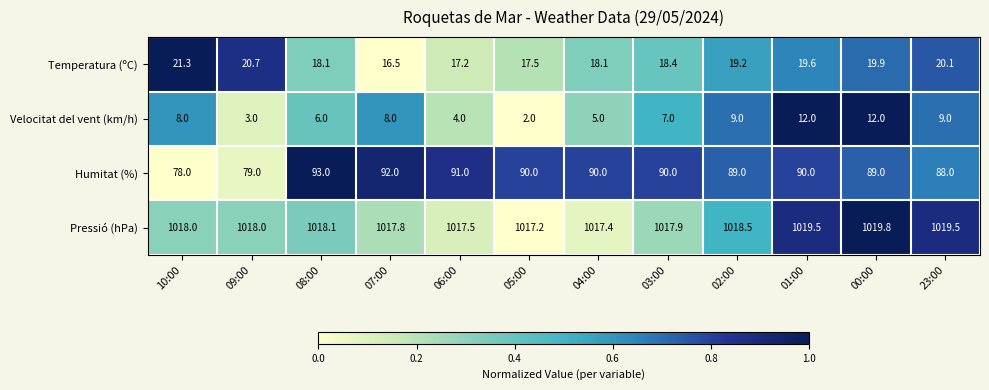

Which category has the lowest value in the Temperatura (ºC) series?

07:00